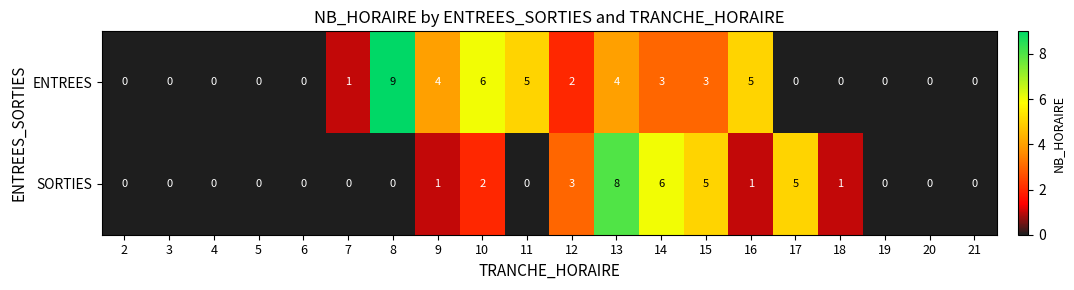

At 18, list the series in order from largest to smallest.

SORTIES, ENTREES